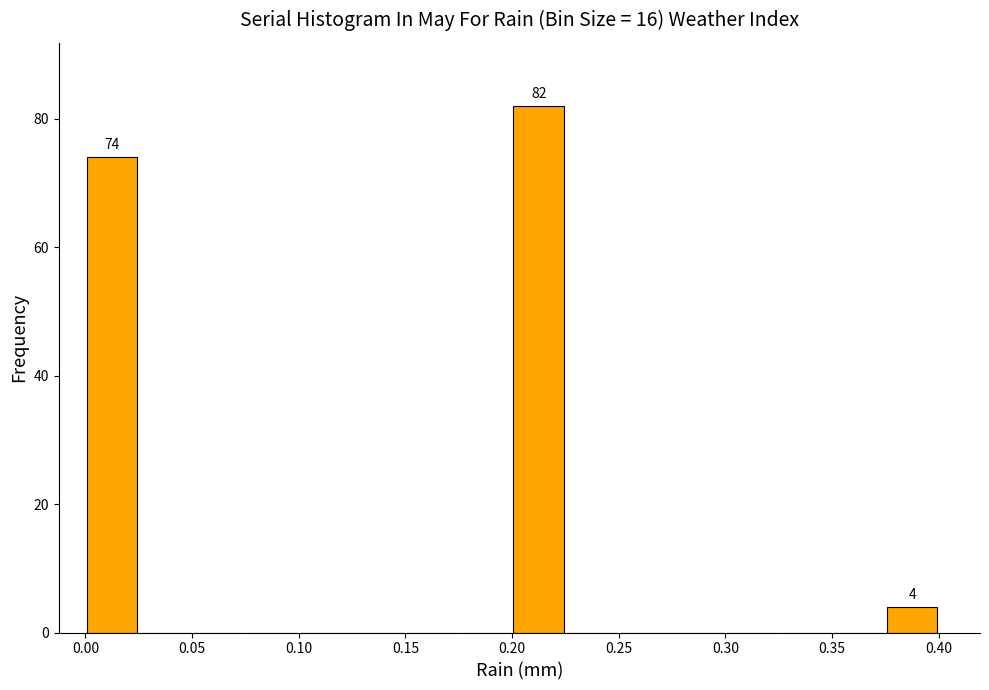

Which range on the x-axis has the tallest bar?

0.200 to 0.225